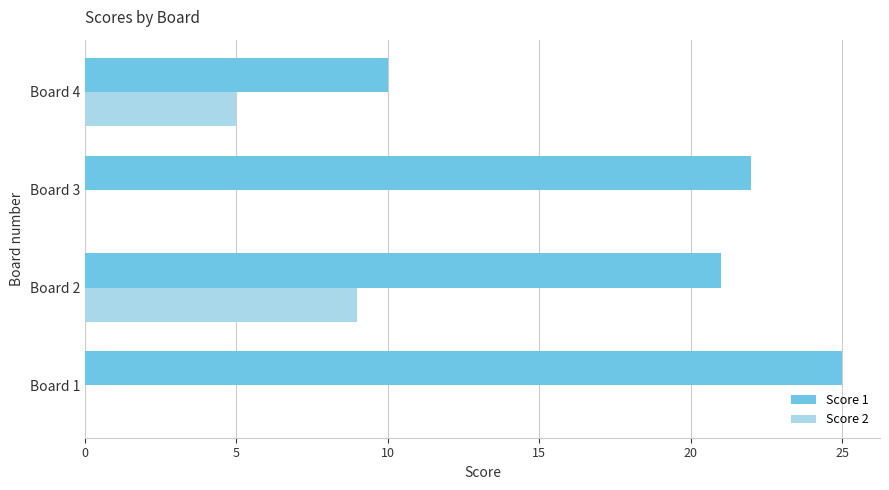

At which label is Score 2 closest to 4?

Board 4